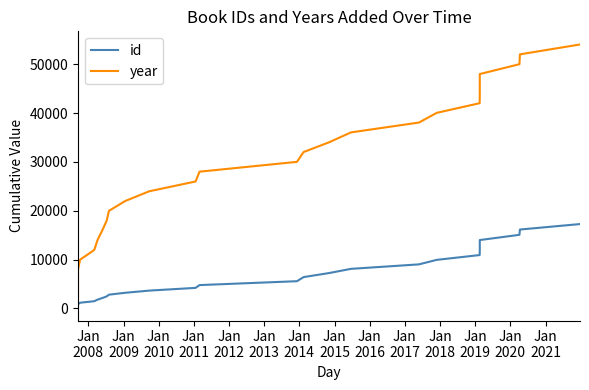

Which series has the largest range (max minus min)?

year